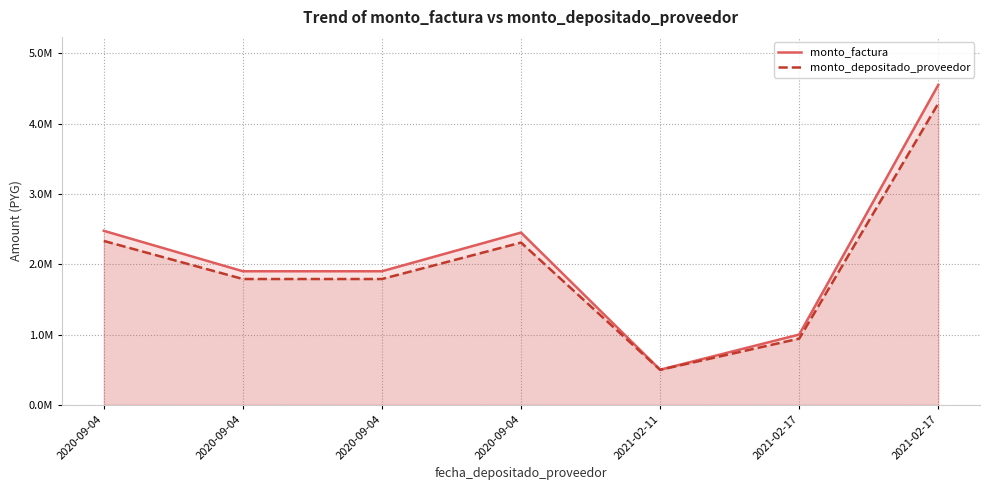

Reading right to left, extract all data points from this chart.

monto_factura: 2021-02-17=4550000	2021-02-17=1000000	2021-02-11=500000	2020-09-04=2450000	2020-09-04=1900000	2020-09-04=1900000	2020-09-04=2475000
monto_depositado_proveedor: 2021-02-17=4285769	2021-02-17=941927	2021-02-11=498182	2020-09-04=2307723	2020-09-04=1789662	2020-09-04=1789662	2020-09-04=2331270